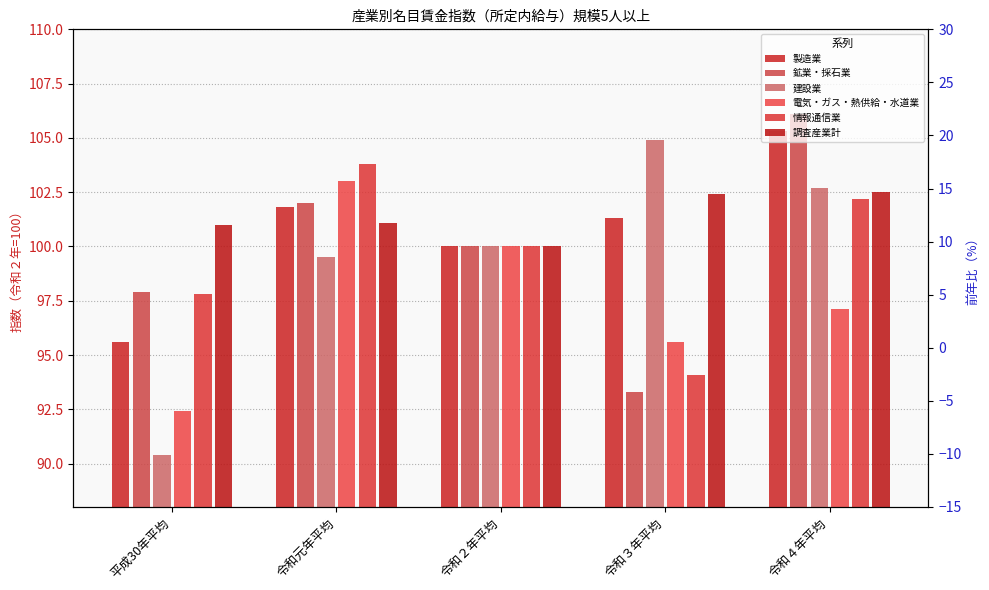

Is it true that 電気・ガス・熱供給・水道業 equals 97.1 at 令和４年平均?

True